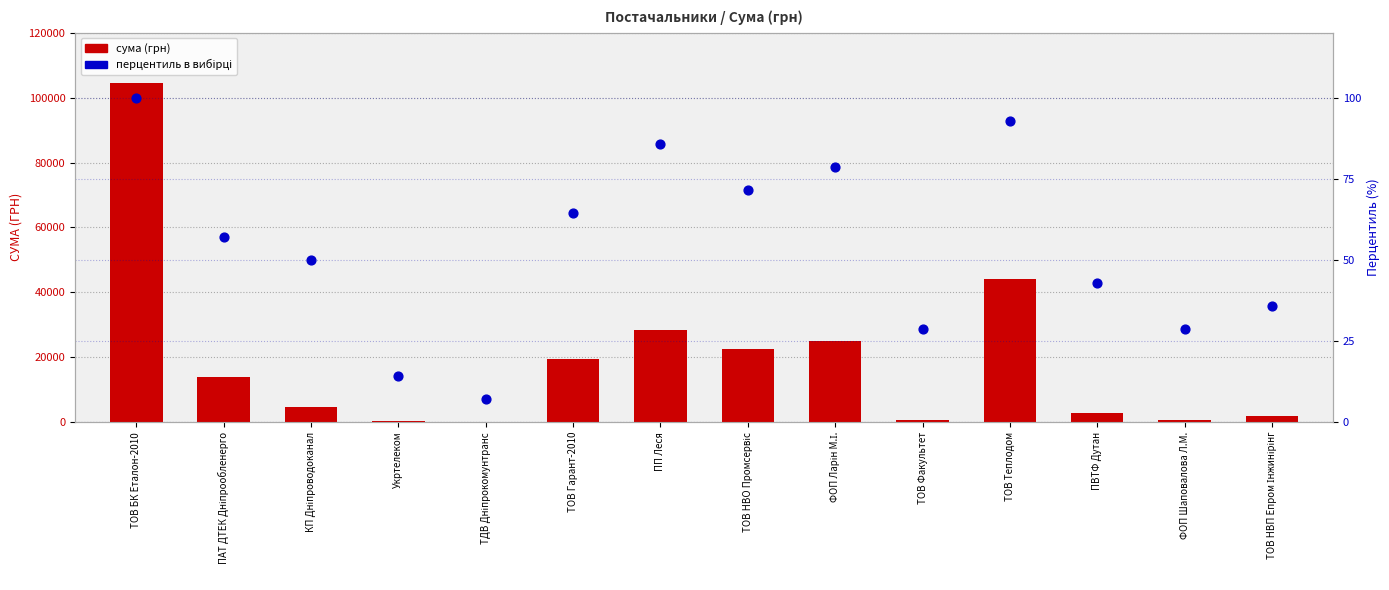

Which series reaches the maximum Y coordinate?

Сума (грн)